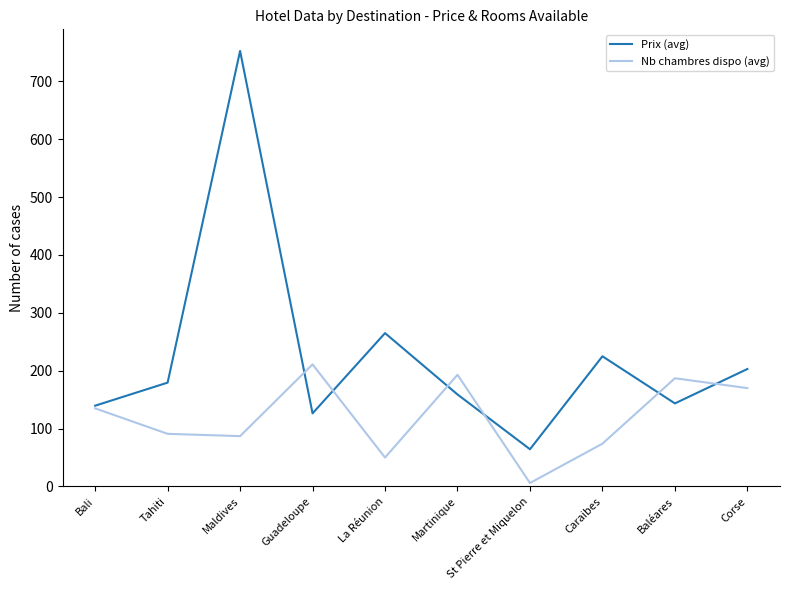

True or false: Nb chambres dispo (avg) has a value of 41.4 at Baléares.

False